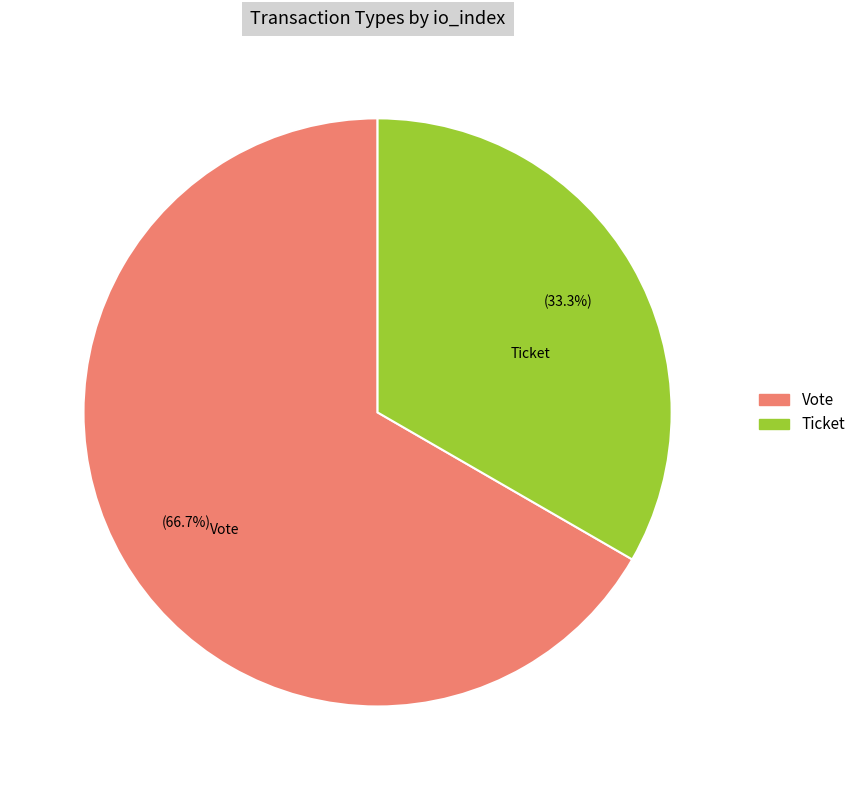

What is the majority slice?

Vote